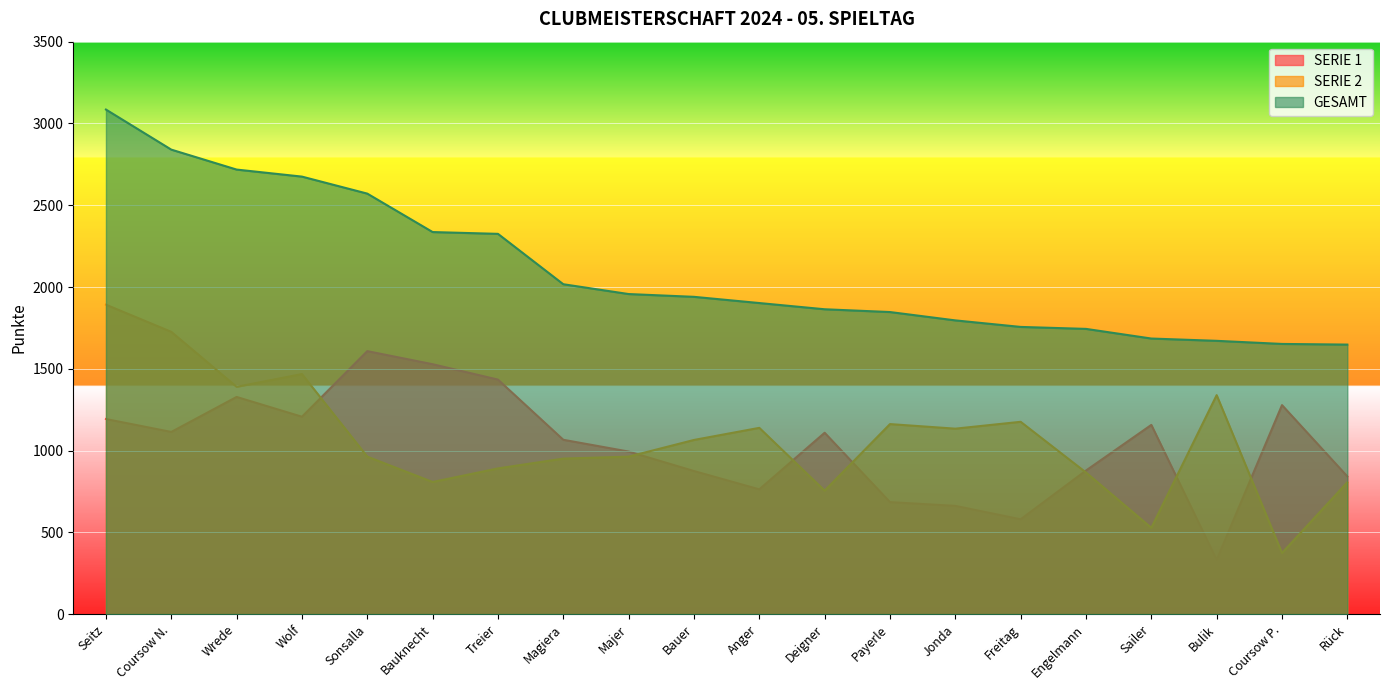

True or false: GESAMT and SERIE 1 intersect in this chart.

False